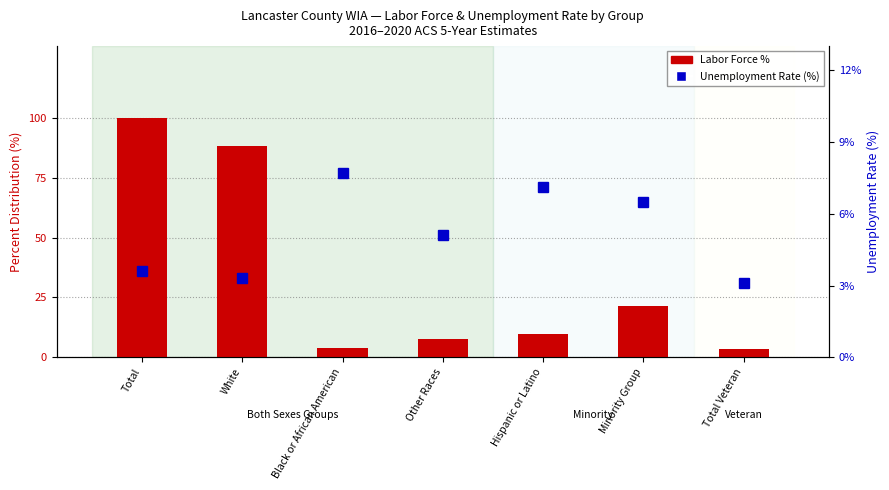

What is the sum of all Unemployment Rate (%) values?

36.4